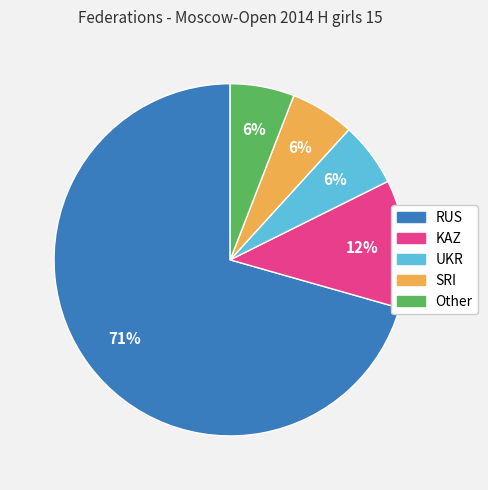

To the nearest percent, what portion does KAZ represent?

12%